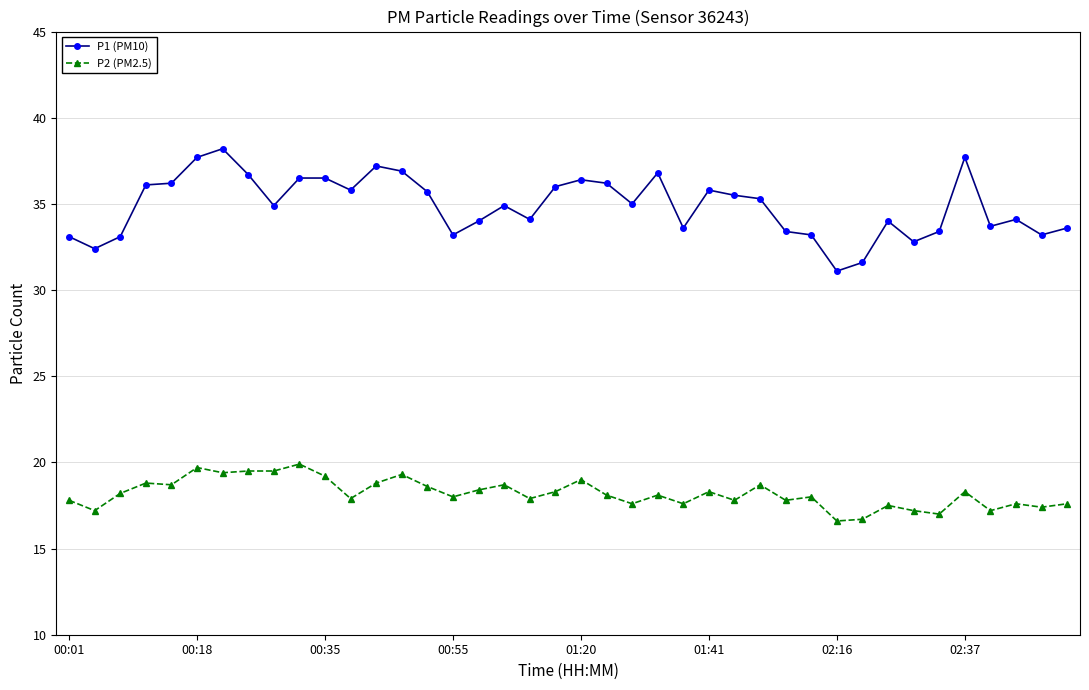

Which series has the largest range (max minus min)?

P1 (PM10)